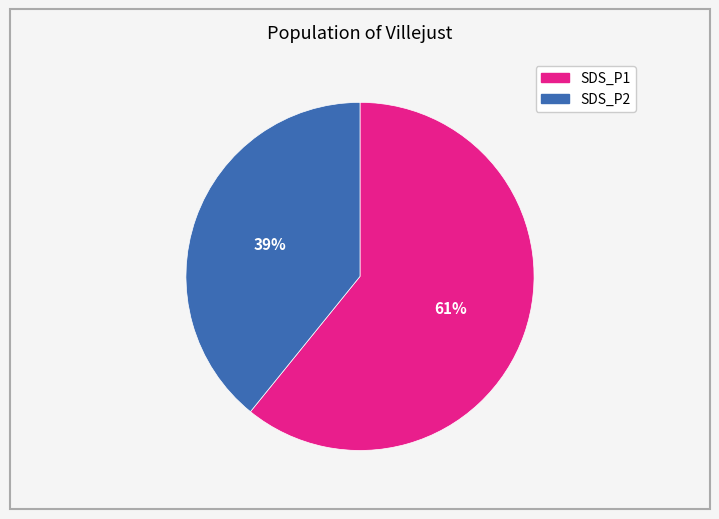

To the nearest percent, what is the difference between the largest and smallest slice percentages?

22%